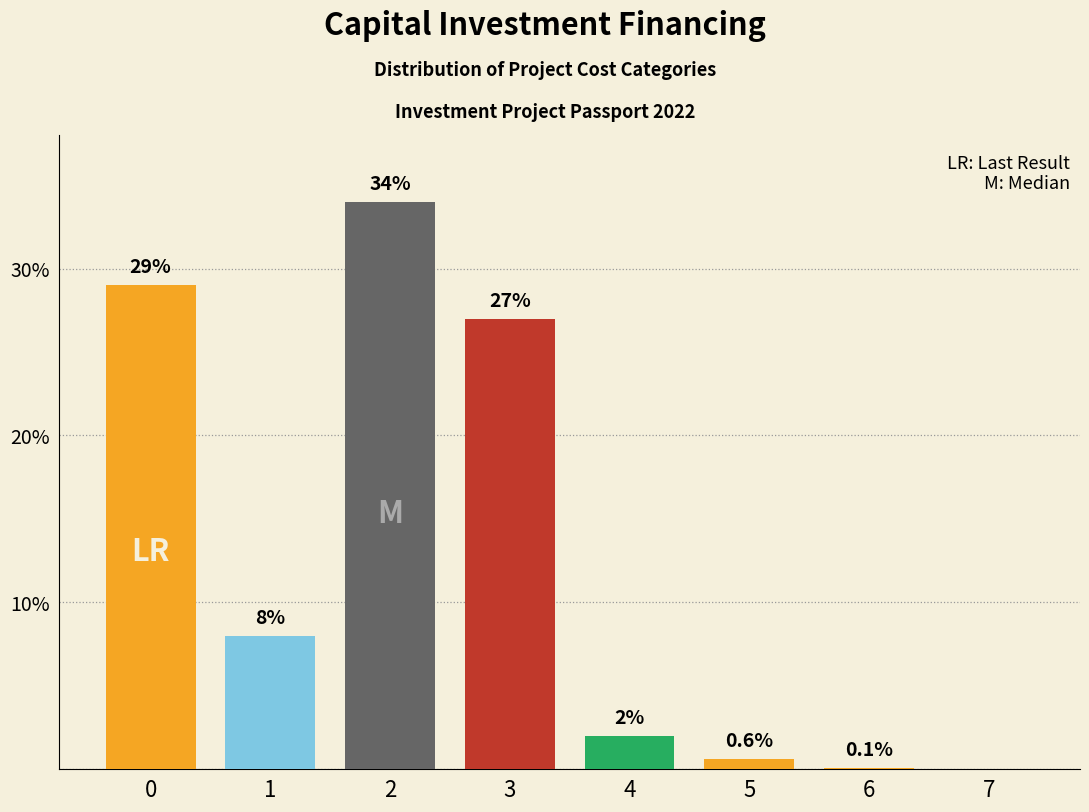

Reading left to right, what are all the values shown in this chart?

0=29.0	1=8.0	2=34.0	3=27.0	4=2.0	5=0.6	6=0.1	7=0.0